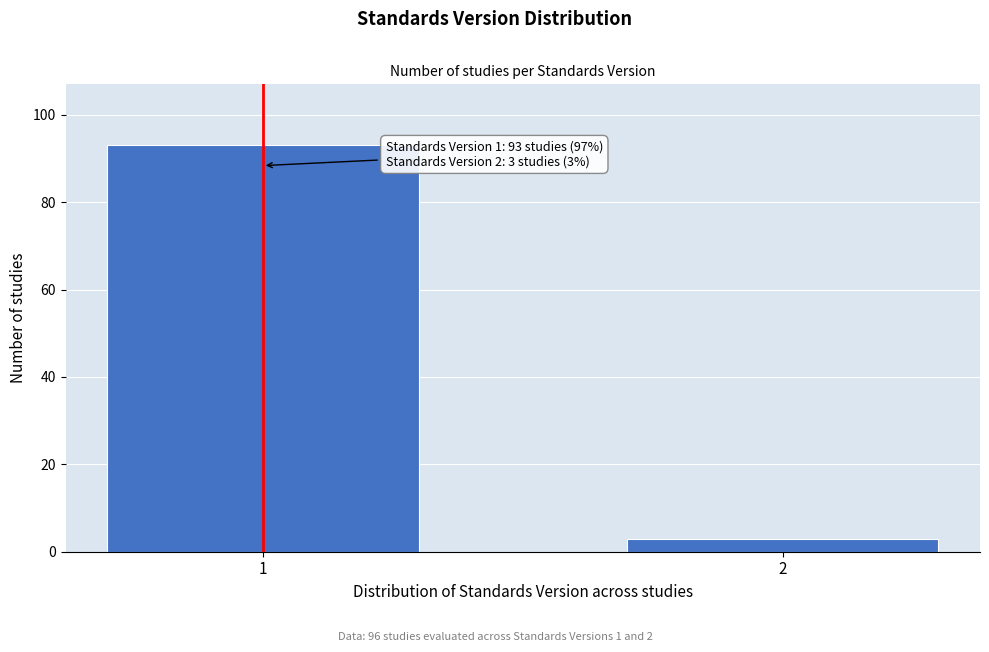

Reading left to right, transcribe all the data shown in this chart.

1=93	2=3